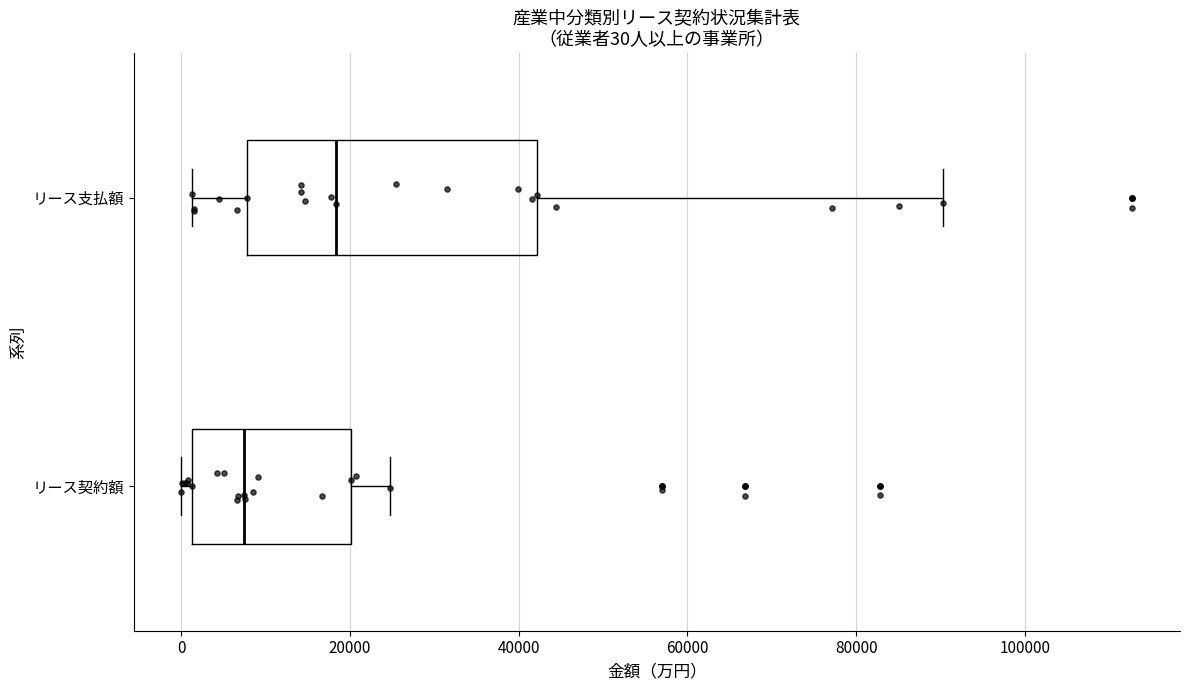

Which box's median line is the furthest to the left?

リース契約額